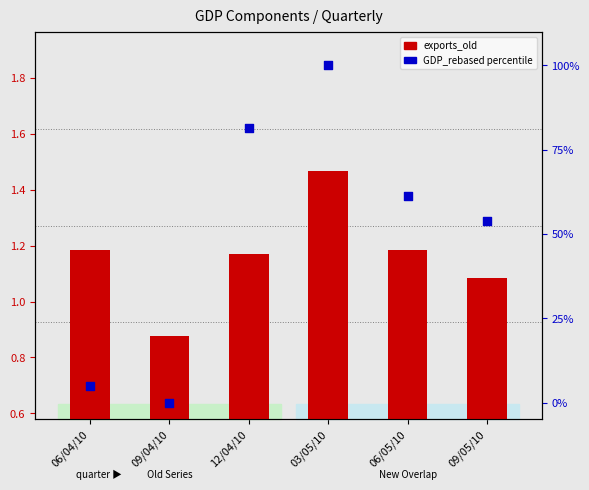

What are all the series names shown in the legend?

exports_old, GDP_rebased (percentile)